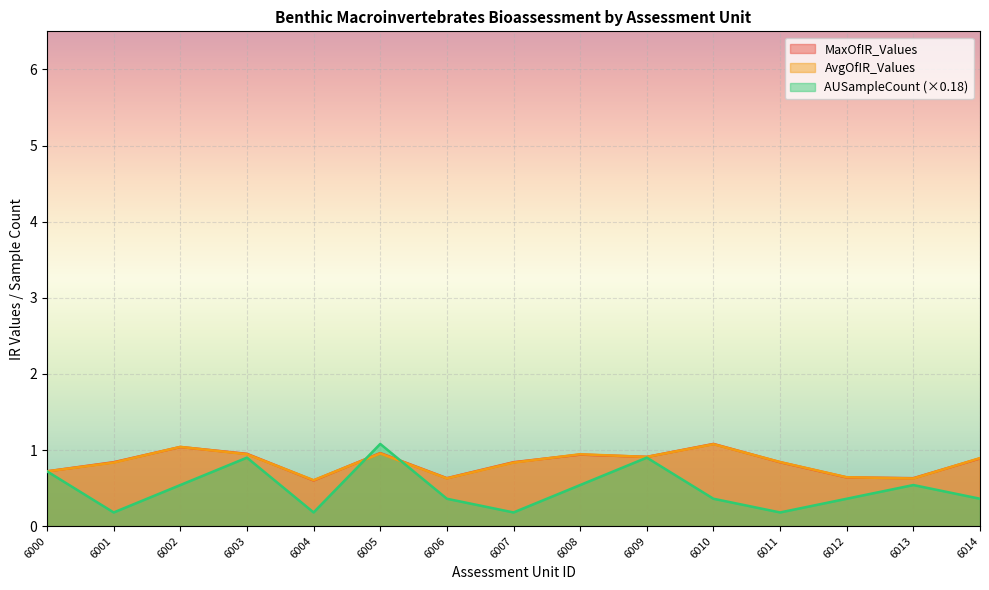

What is the sum of the AvgOfIR_Values values at 6010 and 6014?

2.0